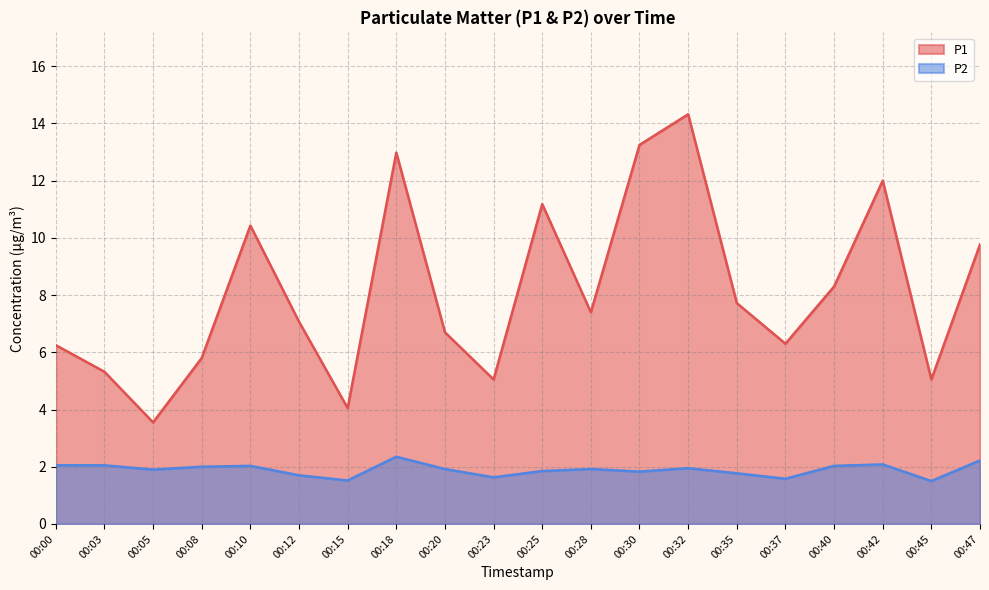

Does the chart display data point markers on the line(s)?

No